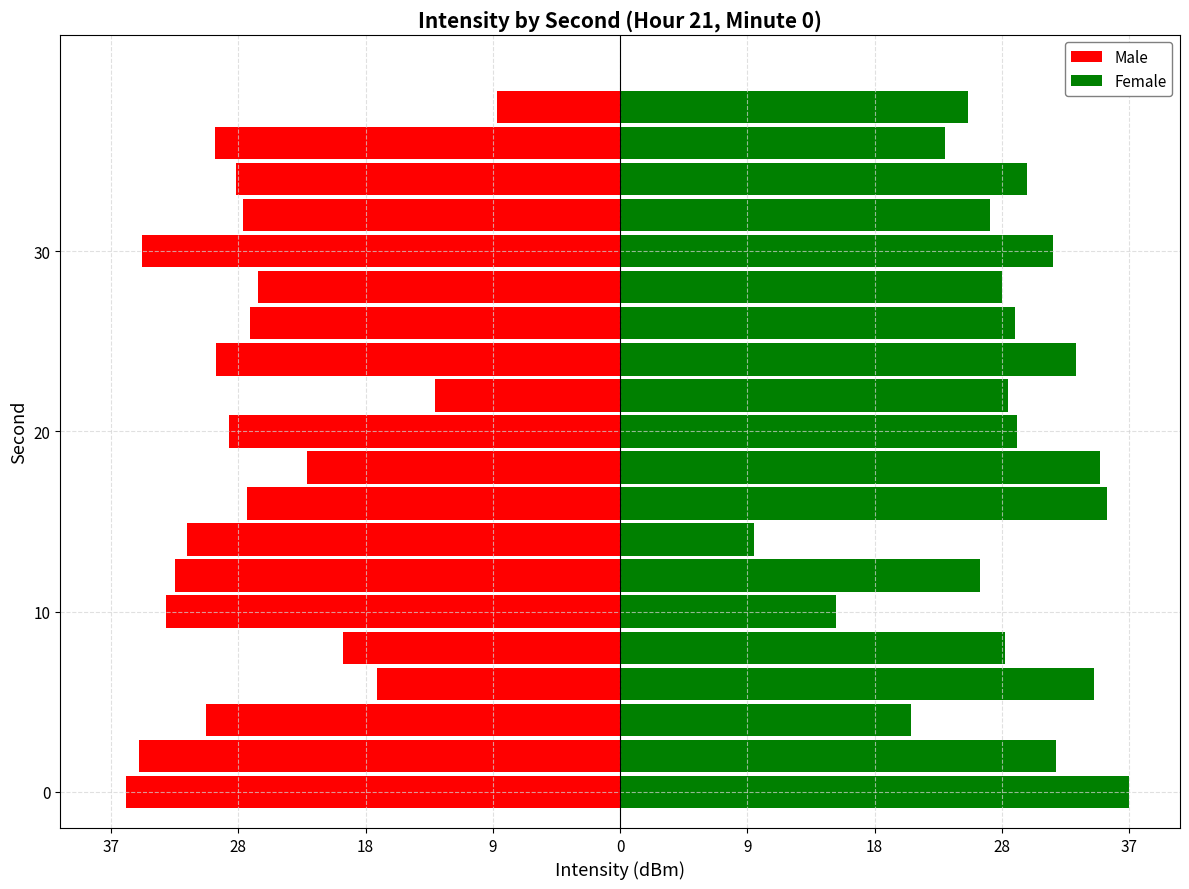

Rank the series by their average value, from highest to lowest.

Female, Male